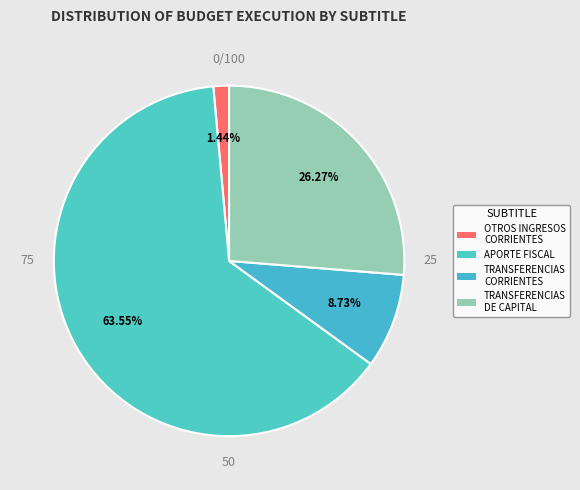

Which has a higher value, APORTE FISCAL or TRANSFERENCIAS DE CAPITAL?

APORTE FISCAL